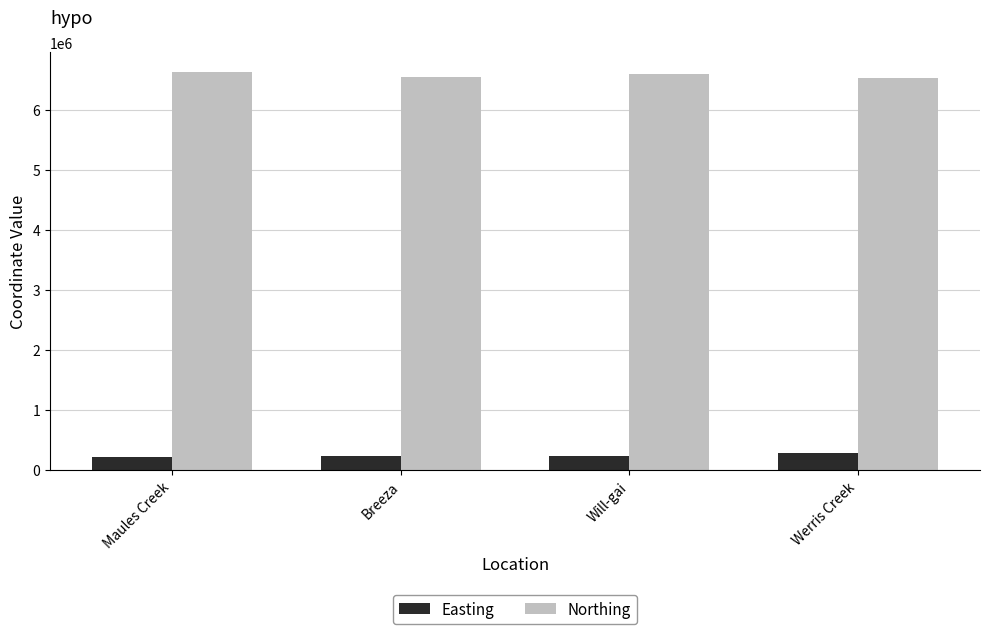

At how many categories does at least one series exceed 4844065?

4